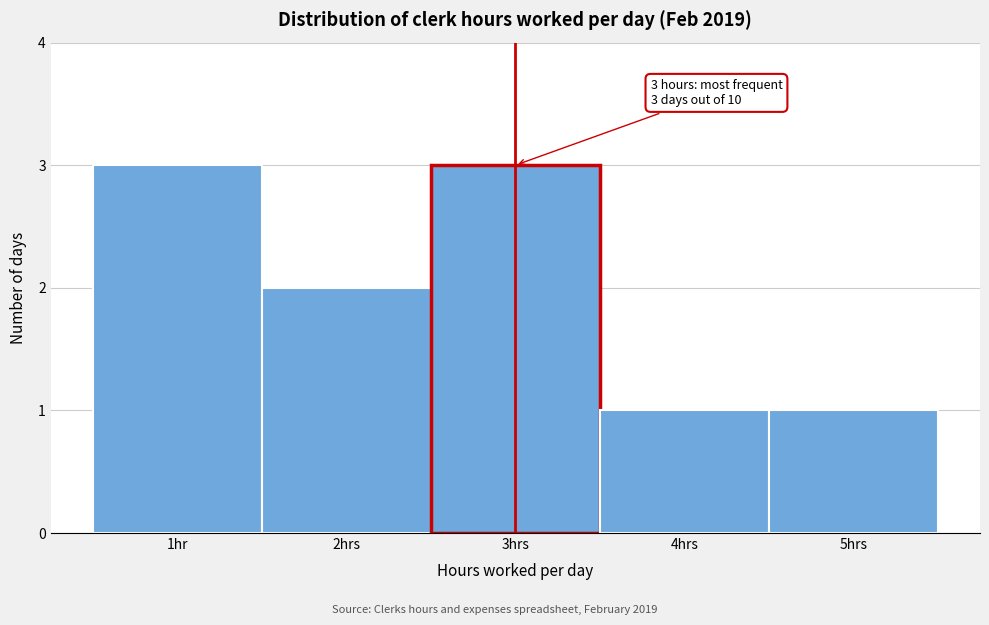

Reading left to right, list all the values displayed in this chart.

3	2	3	1	1